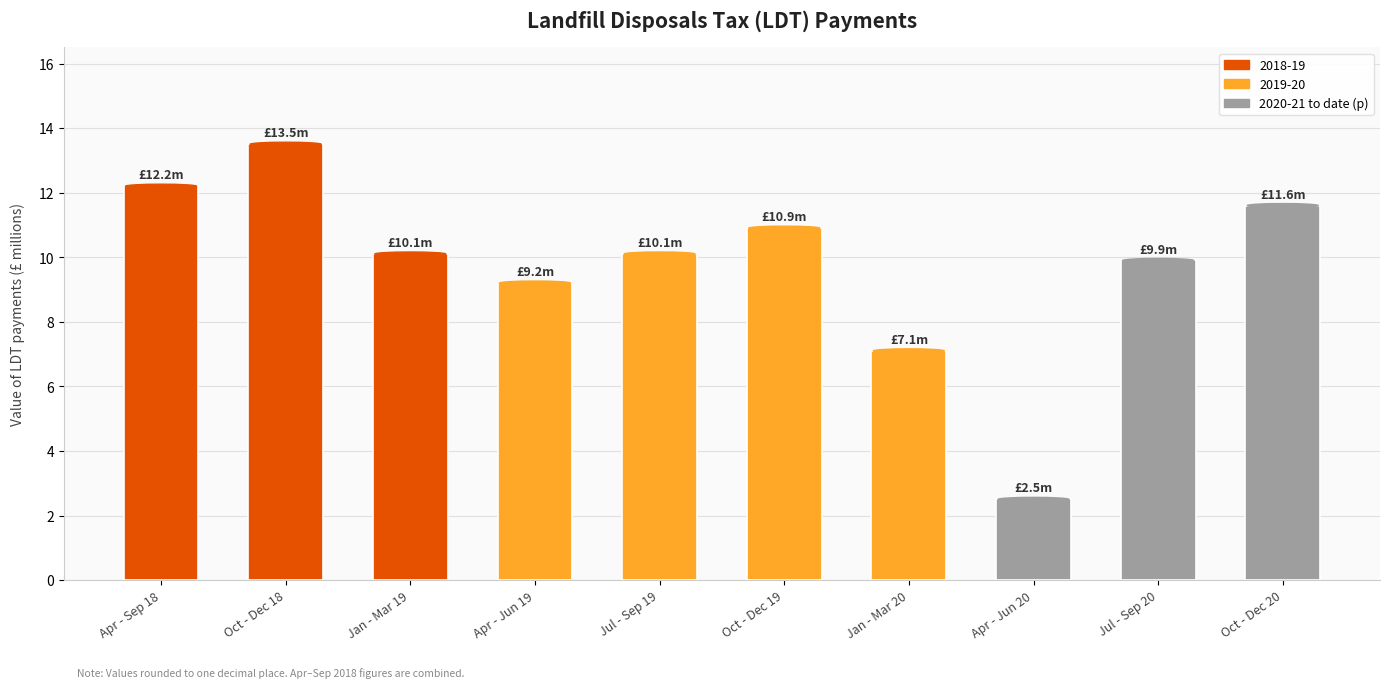

What is the average value?

9.7